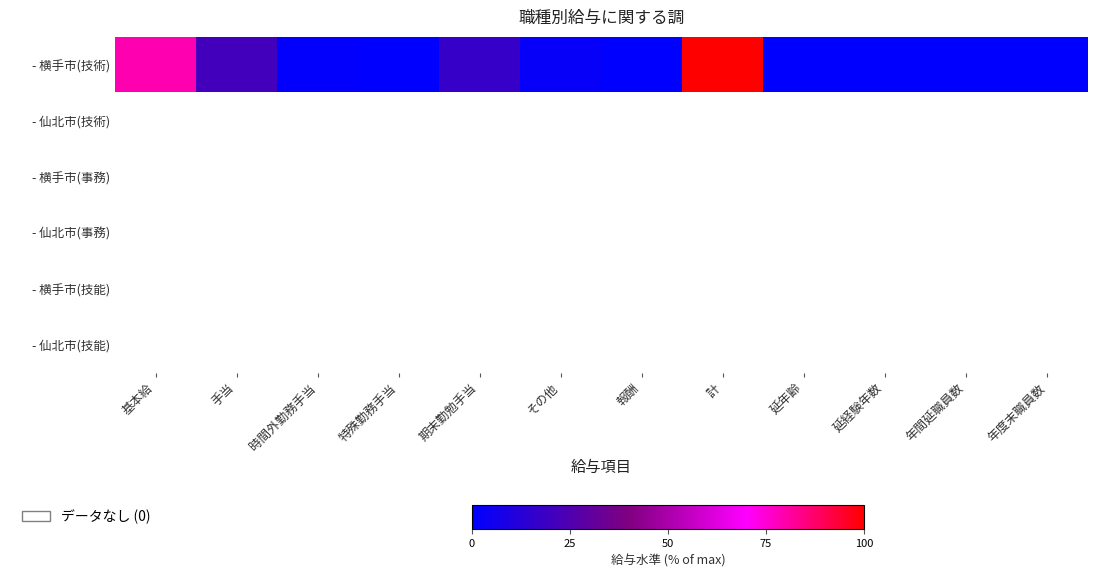

At which label does - 横手市(技術) reach its minimum?

特殊勤務手当